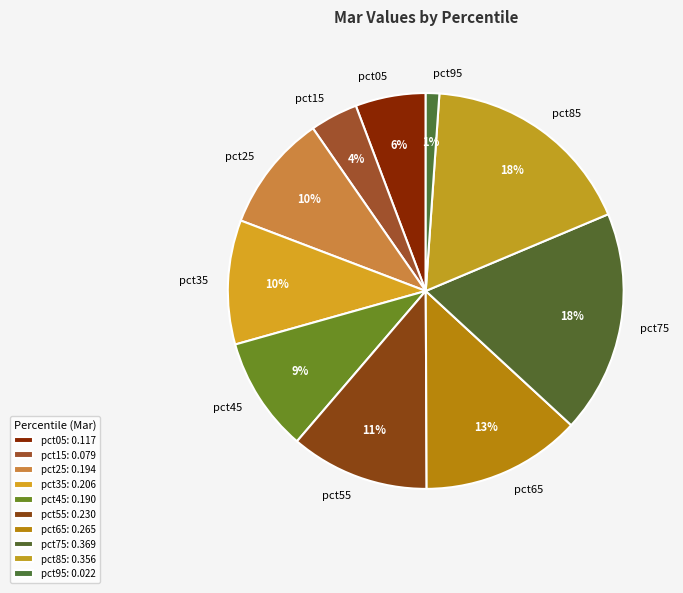

True or false: pct95 accounts for 11% of the total.

False